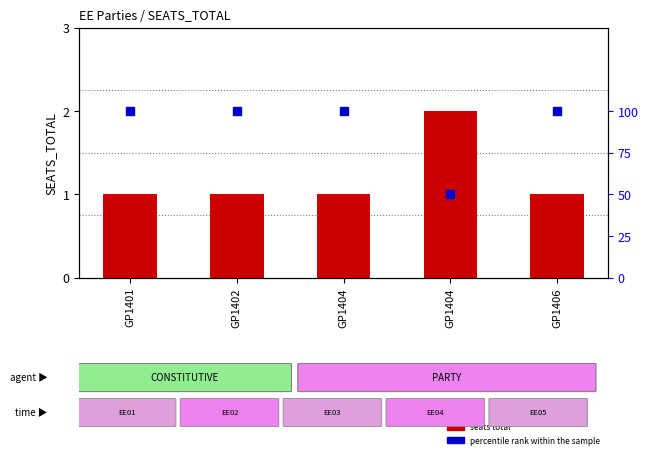

At how many categories does at least one series exceed 84?

4